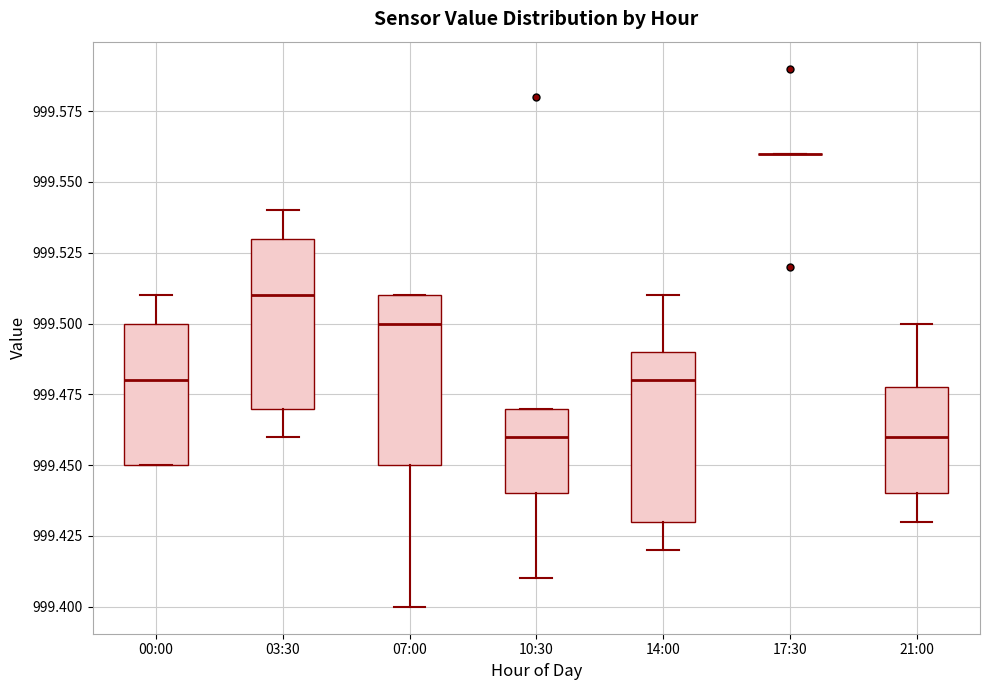

Reading left to right, transcribe this box plot: for each box, give where its median line is, the range the box spans, and where its two whiskers end, as read against the y-axis. The values are not printed on the chart, so give them approximately, as read against the axis.

00:00: median 999.48, box 999.45 to 999.50, whiskers 999.45 to 999.51
03:30: median 999.51, box 999.47 to 999.53, whiskers 999.46 to 999.54
07:00: median 999.50, box 999.45 to 999.51, whiskers 999.40 to 999.51
10:30: median 999.46, box 999.44 to 999.47, whiskers 999.41 to 999.47
14:00: median 999.48, box 999.43 to 999.49, whiskers 999.42 to 999.51
17:30: box collapsed to a line at 999.56, whiskers 999.56 to 999.56
21:00: median 999.46, box 999.44 to 999.48, whiskers 999.43 to 999.50